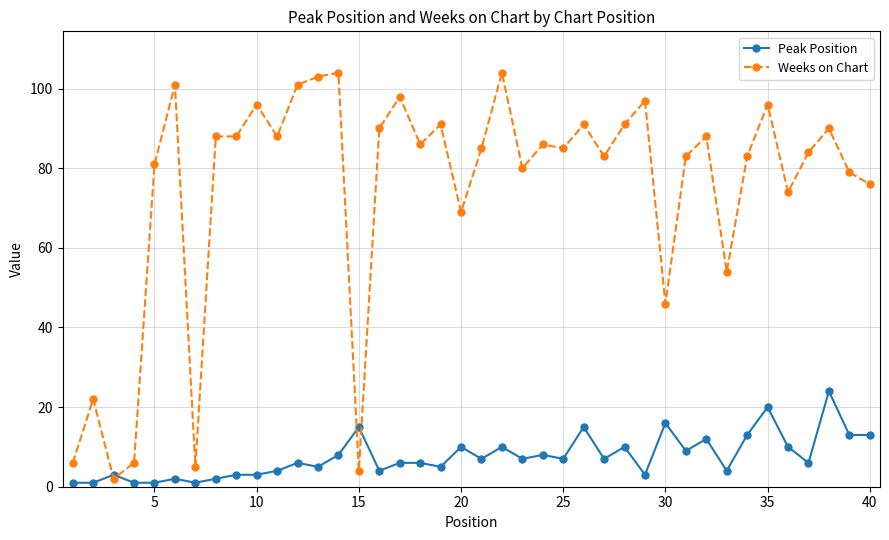

Reading left to right, list all the values displayed in this chart.

Peak Position: 1	1	3	1	1	2	1	2	3	3	4	6	5	8	15	4	6	6	5	10	7	10	7	8	7	15	7	10	3	16	9	12	4	13	20	10	6	24	13	13
Weeks on Chart: 6	22	2	6	81	101	5	88	88	96	88	101	103	104	4	90	98	86	91	69	85	104	80	86	85	91	83	91	97	46	83	88	54	83	96	74	84	90	79	76